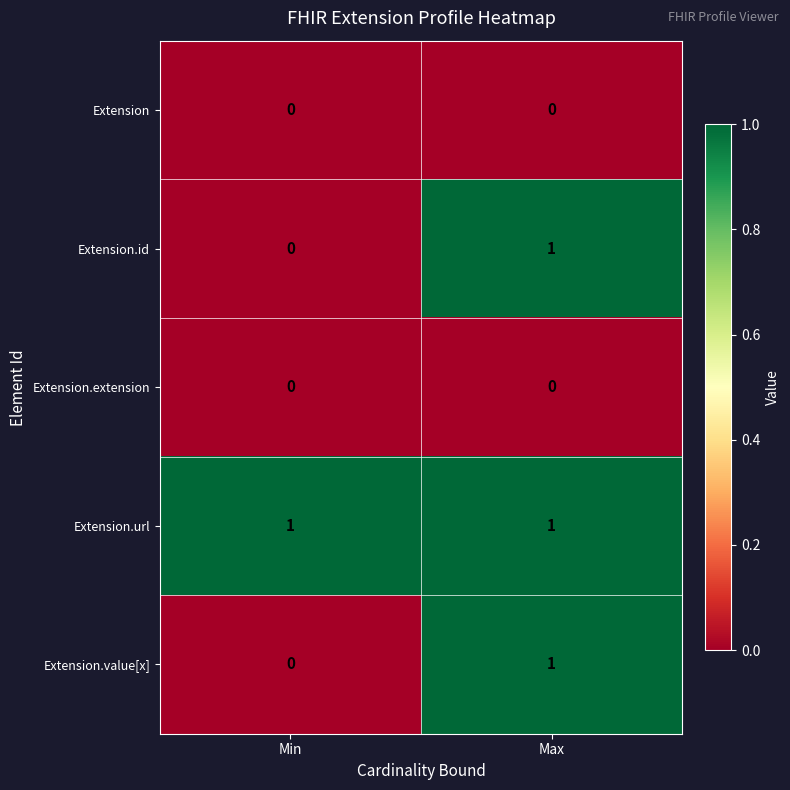

What is the total value across all series at Max?

3